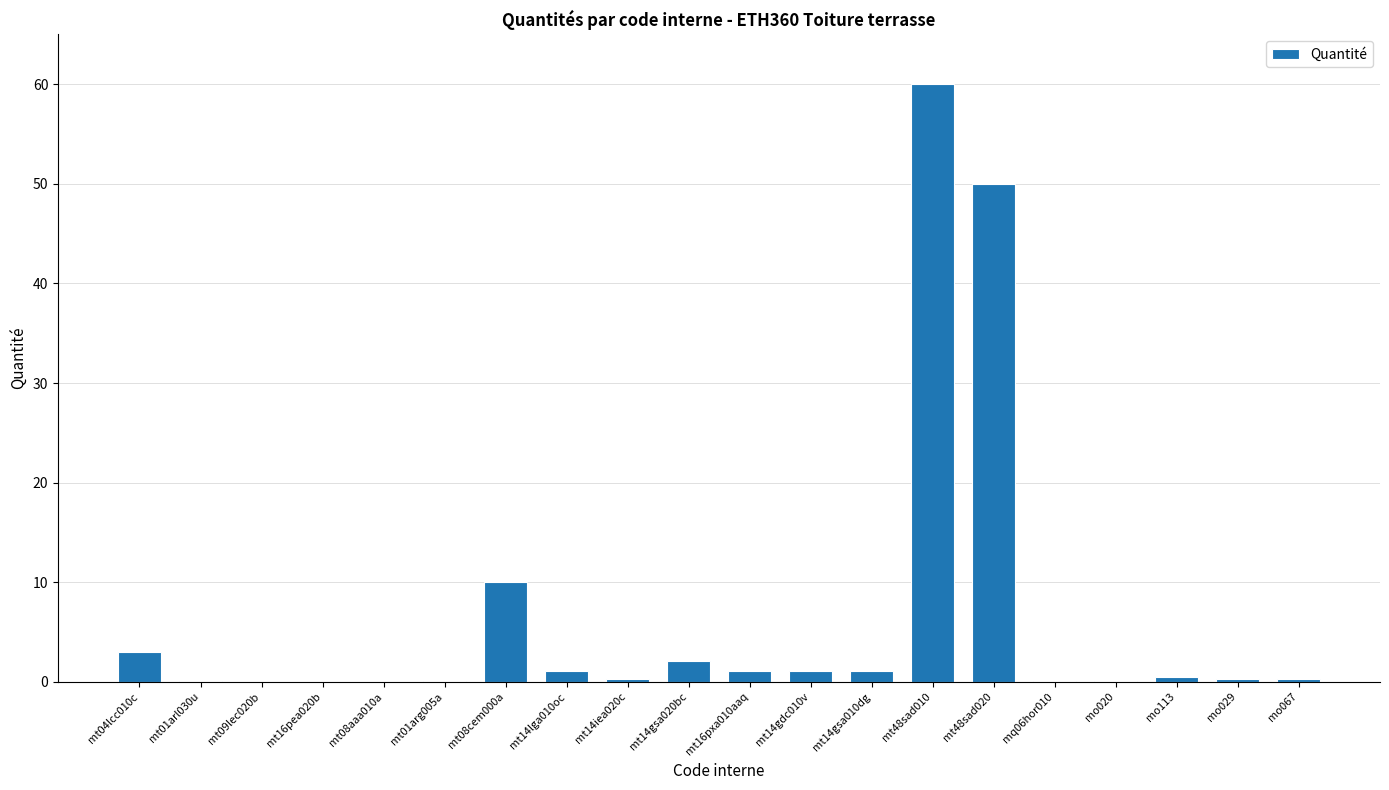

What is the sum of all values?

131.1